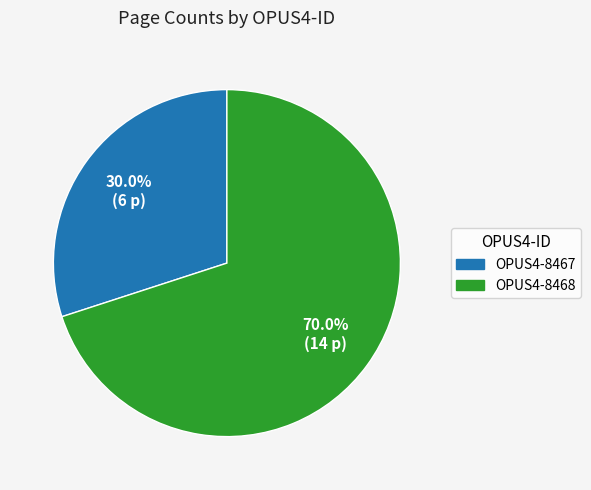

To the nearest percent, what is the combined percentage of OPUS4-8467 and OPUS4-8468?

100%